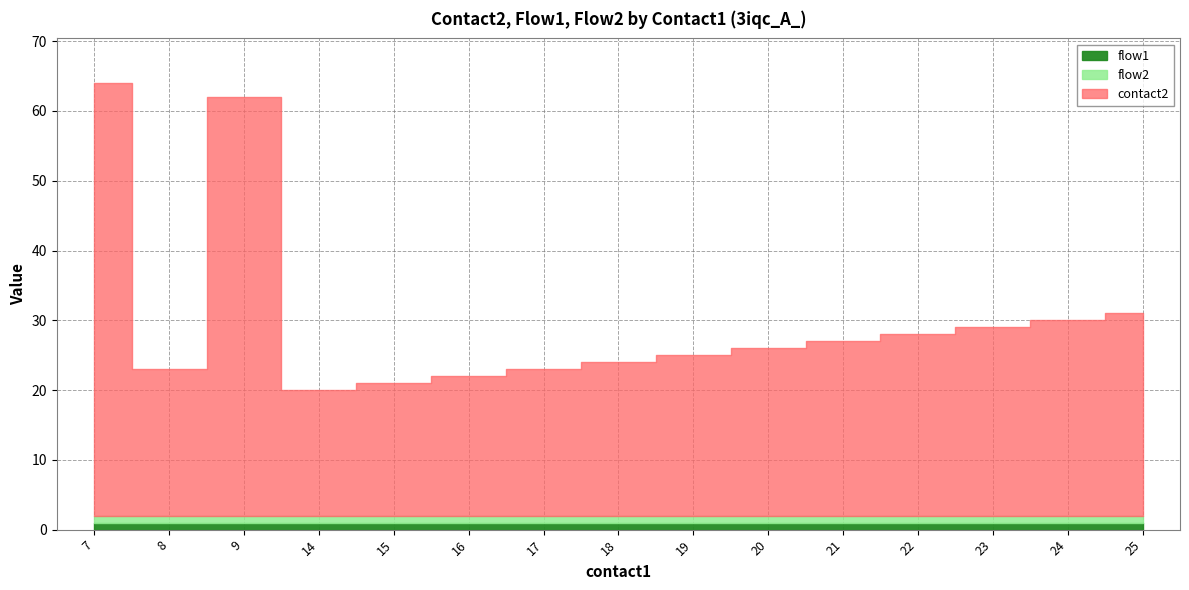

True or false: flow1 and flow2 cross at least once.

False